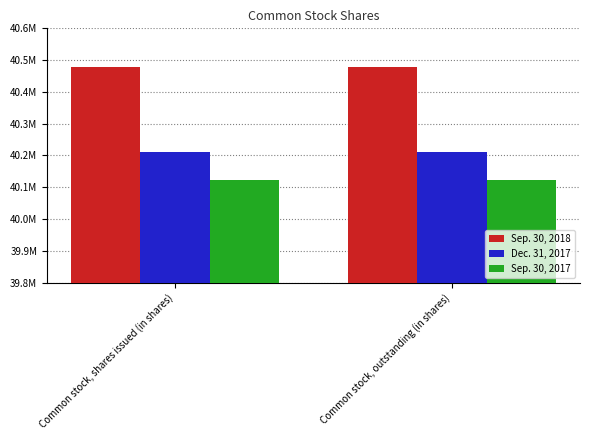

Reading left to right, transcribe all the data shown in this chart.

Sep. 30, 2018: Common stock, shares issued (in shares)=40479584	Common stock, outstanding (in shares)=40479584
Dec. 31, 2017: Common stock, shares issued (in shares)=40212477	Common stock, outstanding (in shares)=40212477
Sep. 30, 2017: Common stock, shares issued (in shares)=40122935	Common stock, outstanding (in shares)=40122935